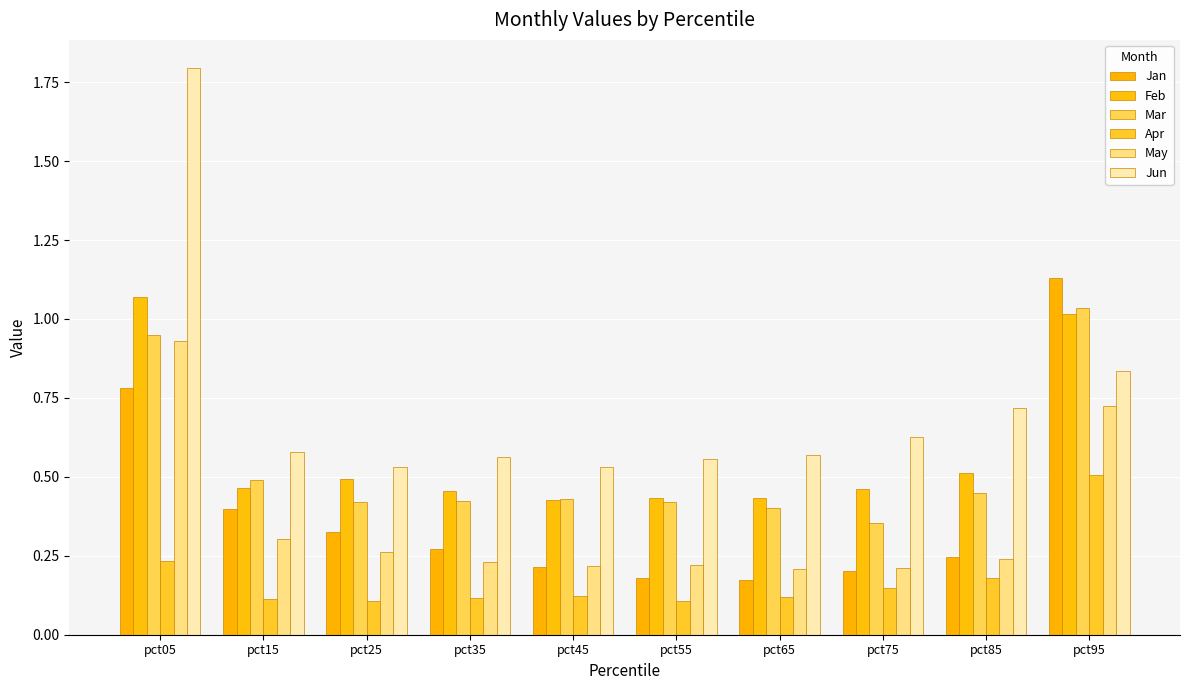

Reading left to right, what are all the values shown in this chart?

Jan: 0.8	0.4	0.3	0.3	0.2	0.2	0.2	0.2	0.2	1.1
Feb: 1.1	0.5	0.5	0.5	0.4	0.4	0.4	0.5	0.5	1.0
Mar: 0.9	0.5	0.4	0.4	0.4	0.4	0.4	0.4	0.4	1.0
Apr: 0.2	0.1	0.1	0.1	0.1	0.1	0.1	0.1	0.2	0.5
May: 0.9	0.3	0.3	0.2	0.2	0.2	0.2	0.2	0.2	0.7
Jun: 1.8	0.6	0.5	0.6	0.5	0.6	0.6	0.6	0.7	0.8